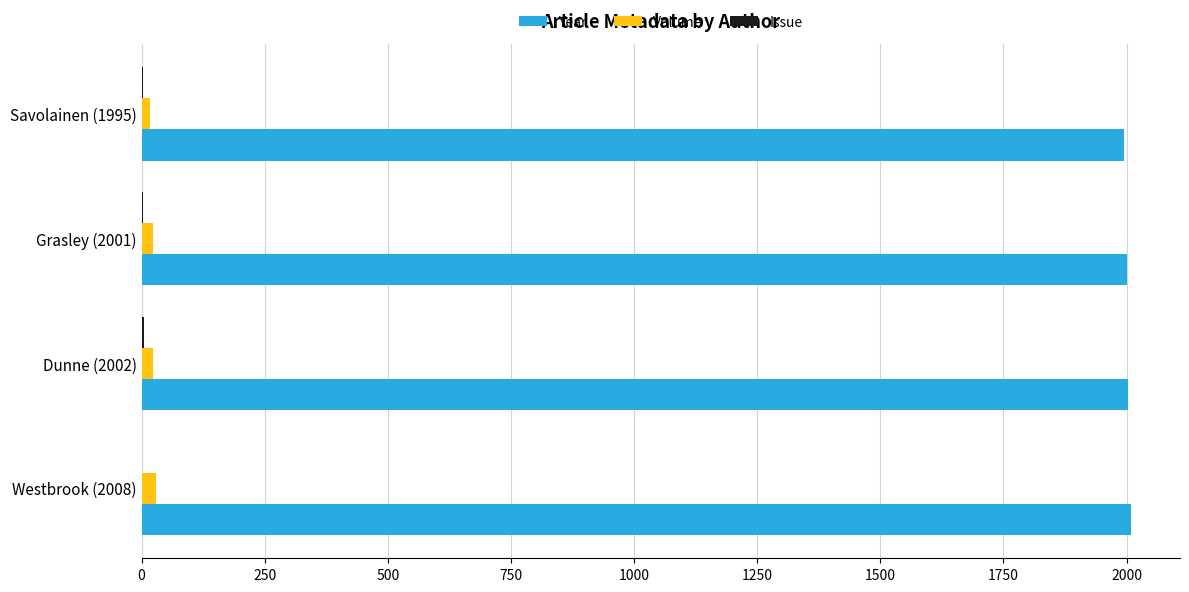

Which series has the largest total across all categories?

Year